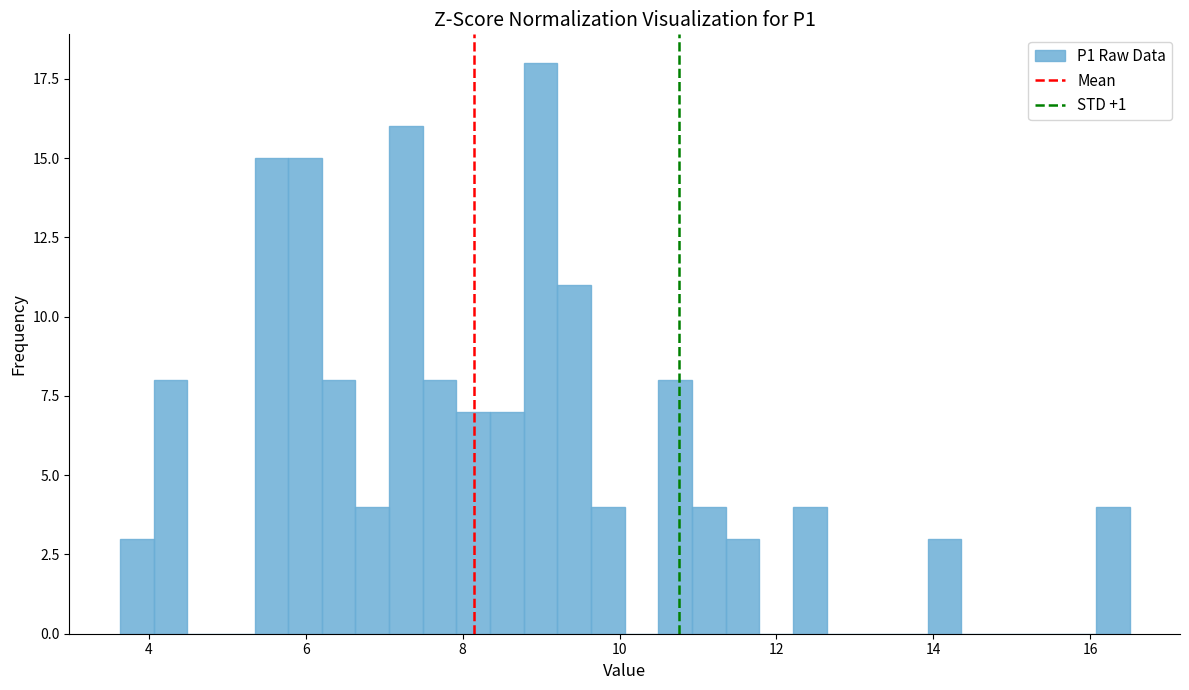

Read against the x-axis, roughly where is the centre of the tallest bar?

9.0